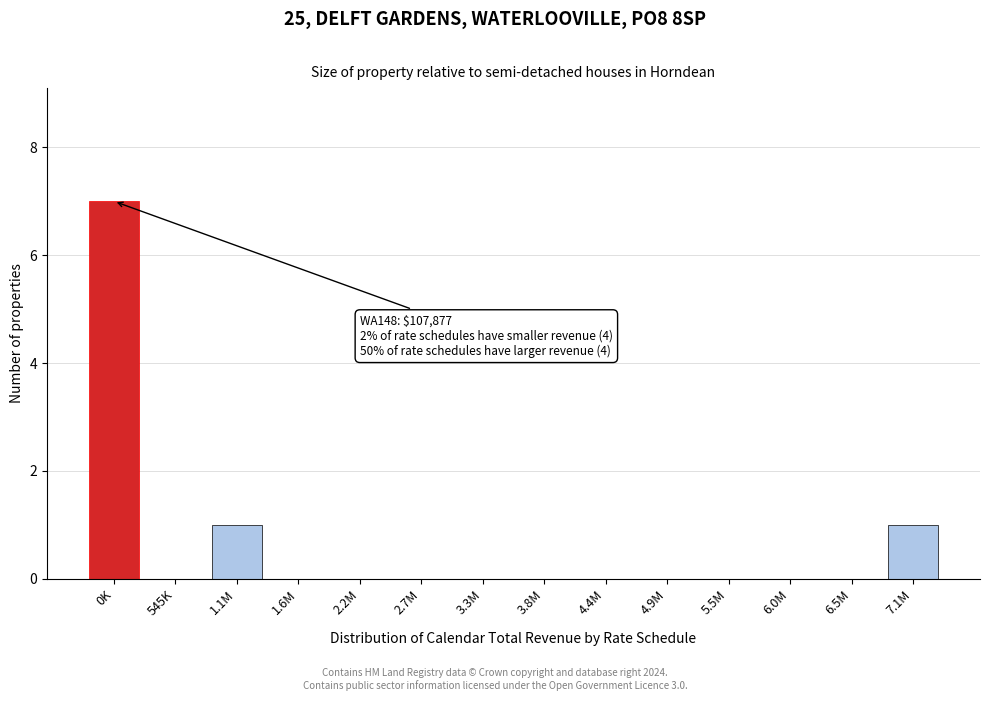

Between 7.1M and 6.5M, which is larger?

7.1M